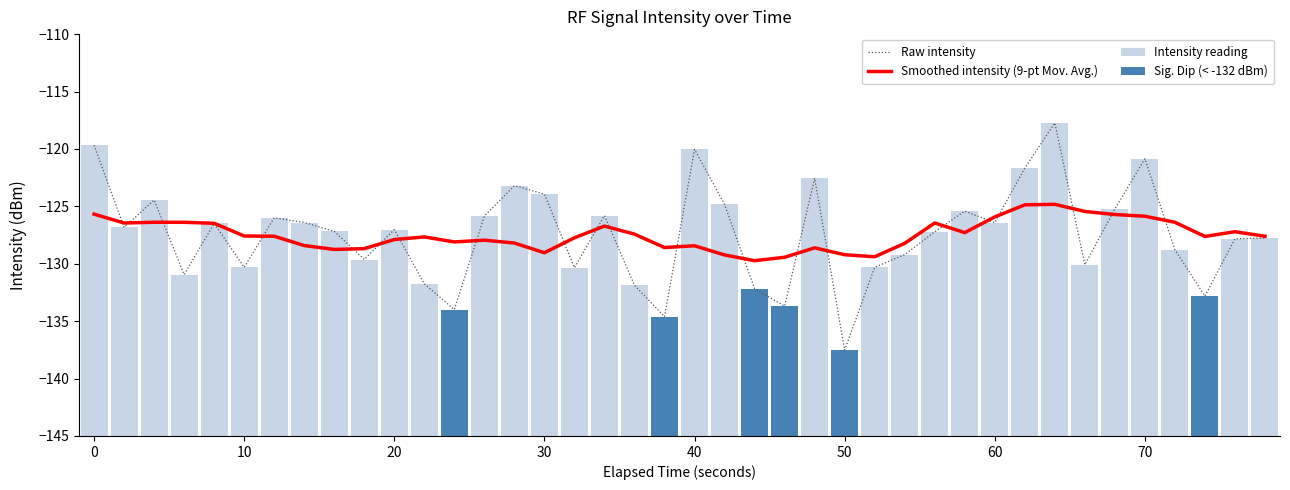

What is the minimum value shown in the chart?

-137.5